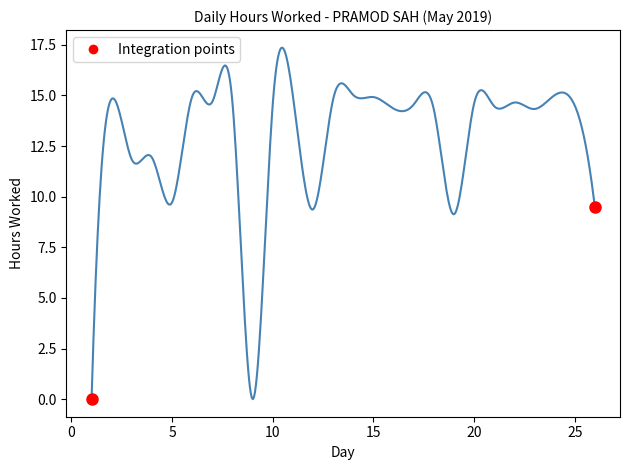

What is the difference between the maximum and minimum values?

17.4